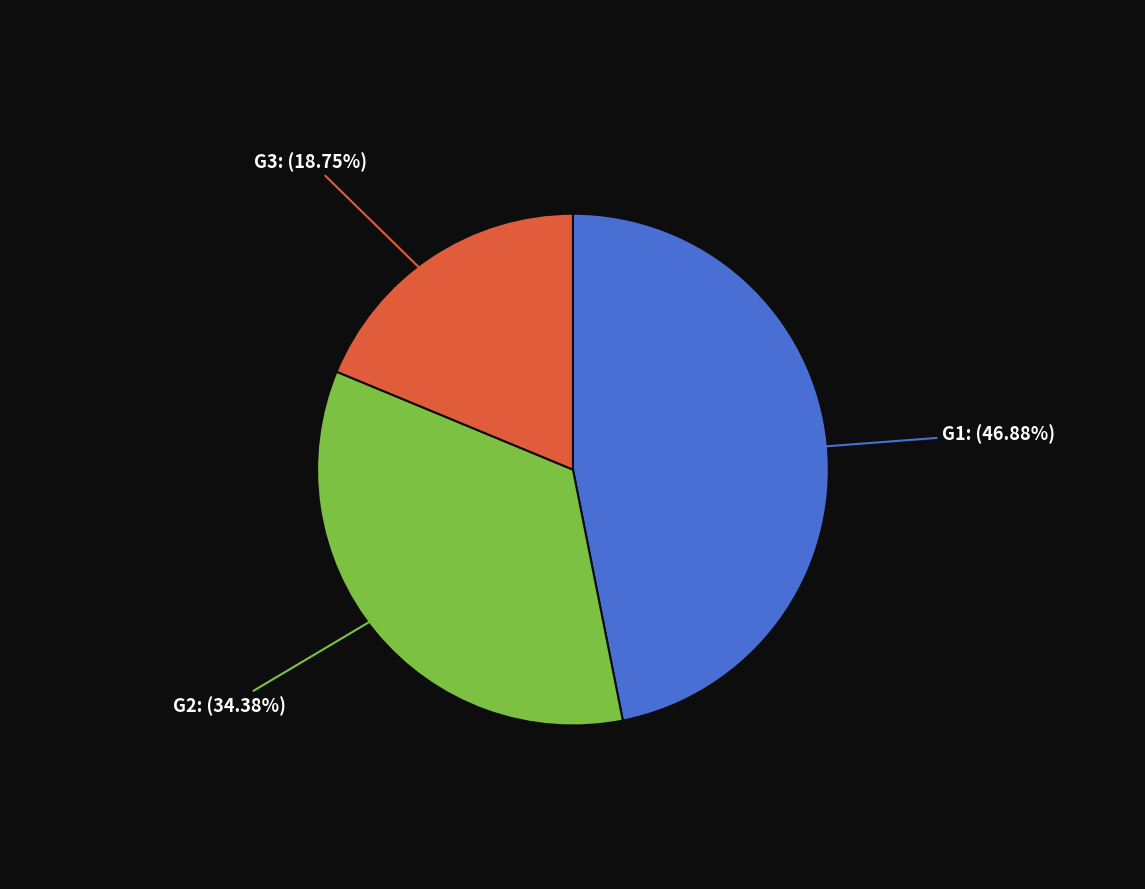

Is there any slice that represents more than half of the pie?

No